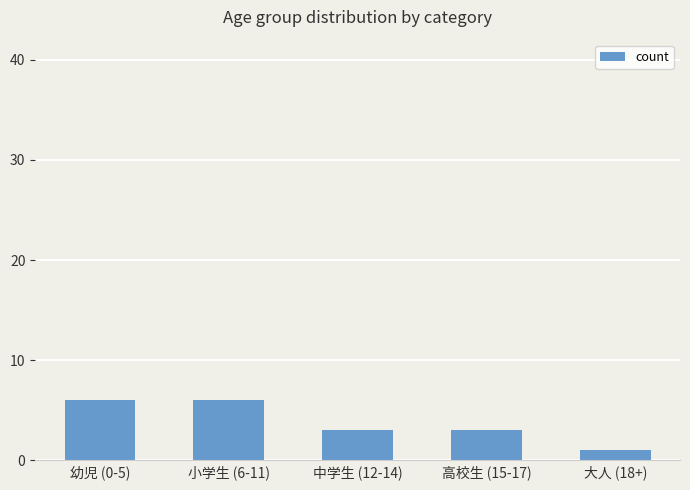

What is the change in value from 幼児 (0-5) to 高校生 (15-17)?

-3